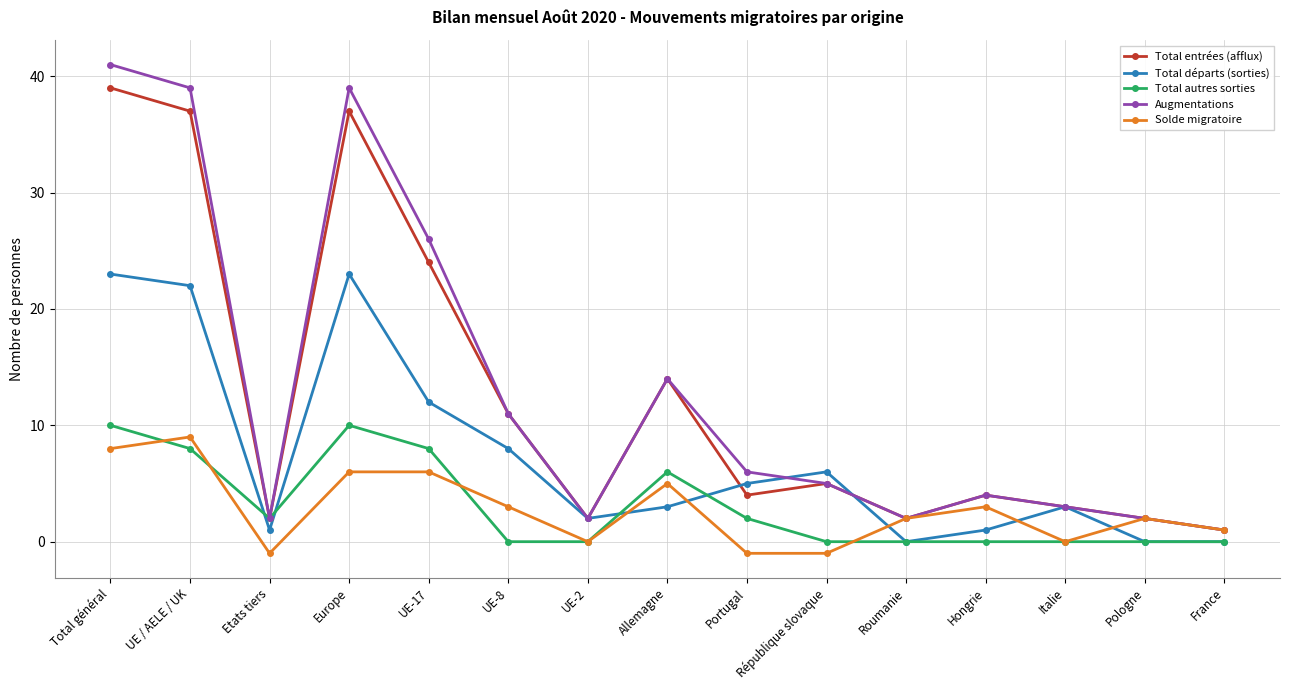

What is the difference between the highest and lowest values at UE-8?

11